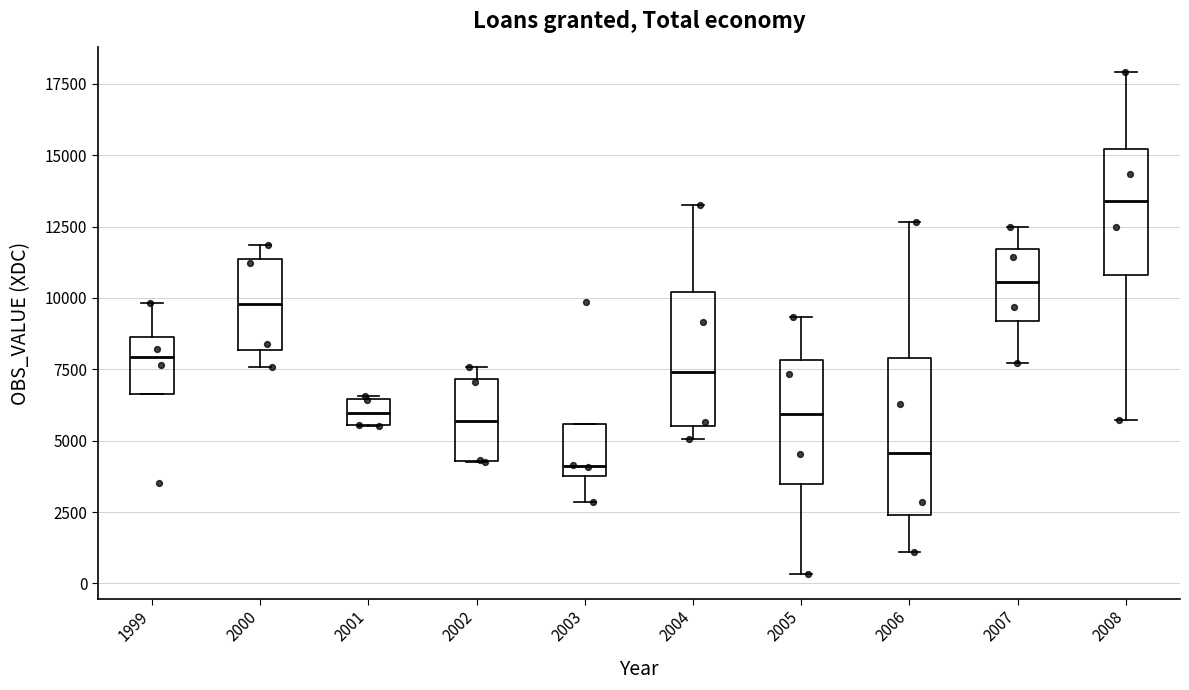

Which box is the tallest, from its lower edge to its upper edge?

2006